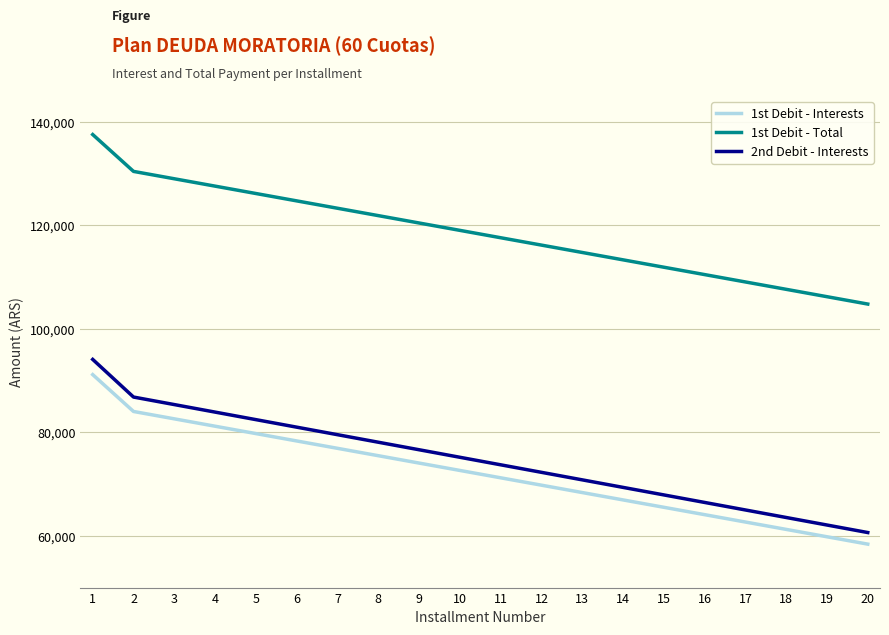

Rank the series by their maximum value, from lowest to highest.

1st Debit - Interests, 2nd Debit - Interests, 1st Debit - Total